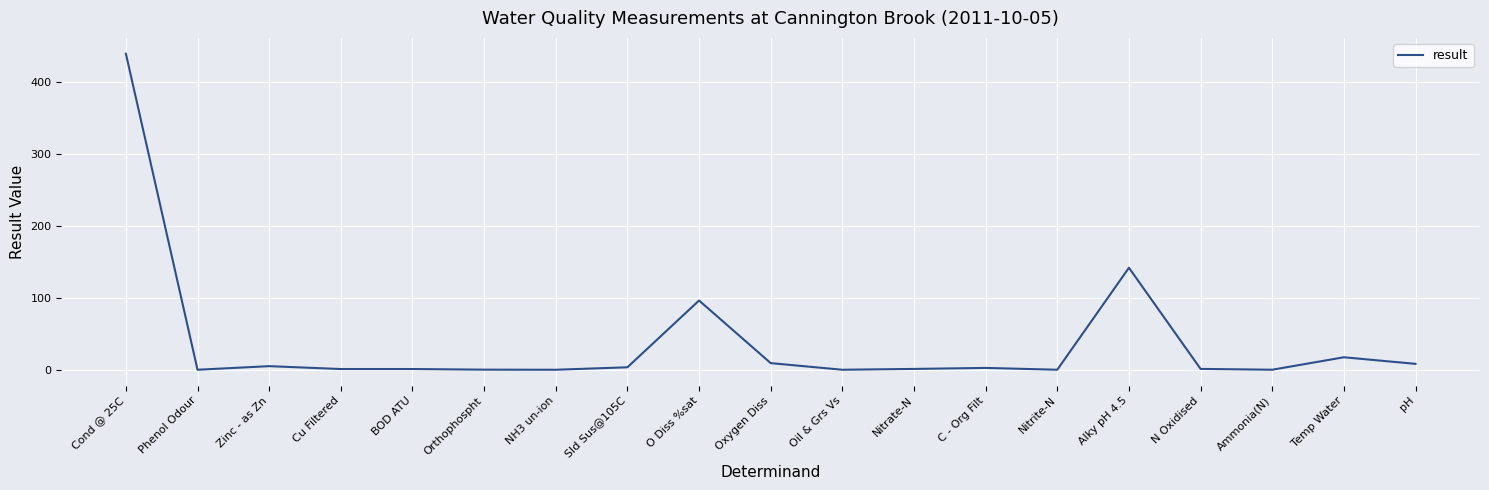

Is it true that the value at Alky pH 4.5 is 238.5?

False